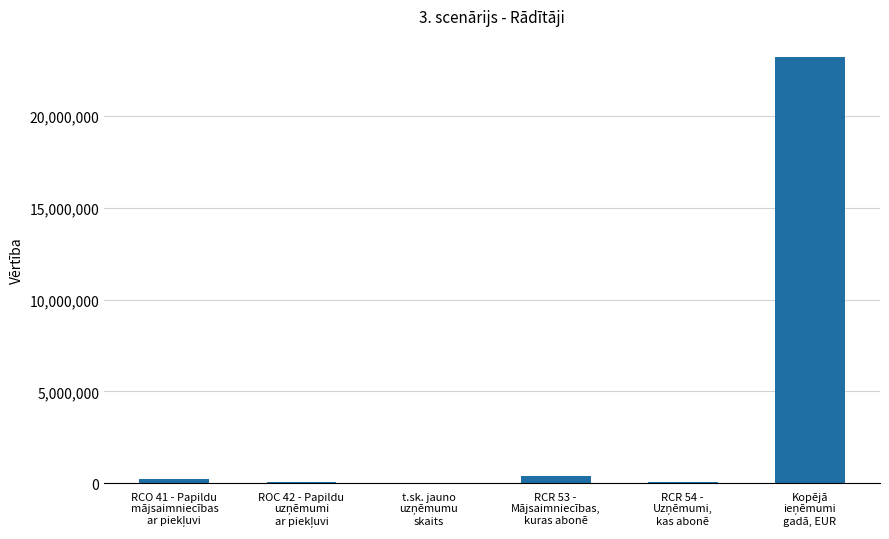

Does the chart contain stacked bars?

No